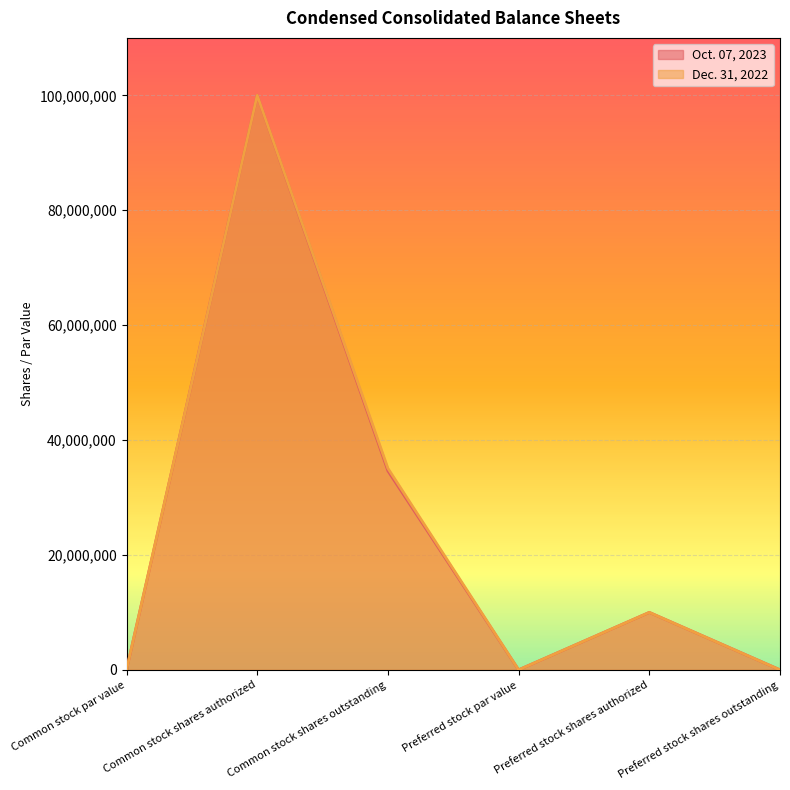

Is it true that Oct. 07, 2023 equals 0 at Preferred stock par value?

True